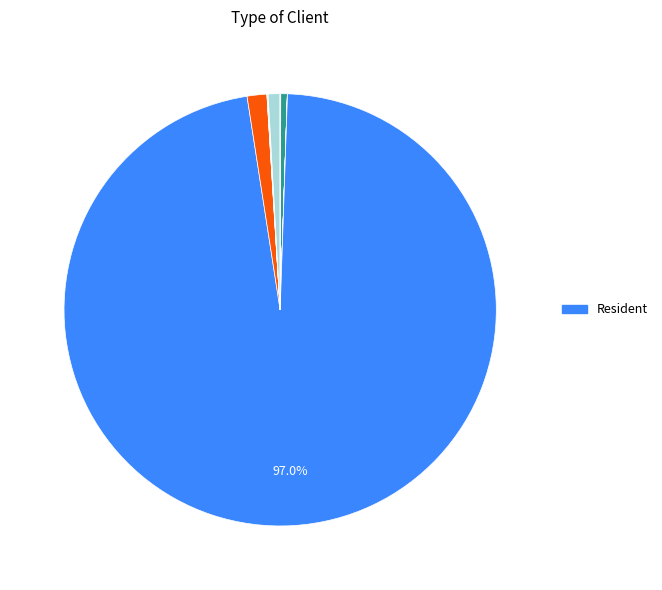

How many slices are in this pie chart?

13